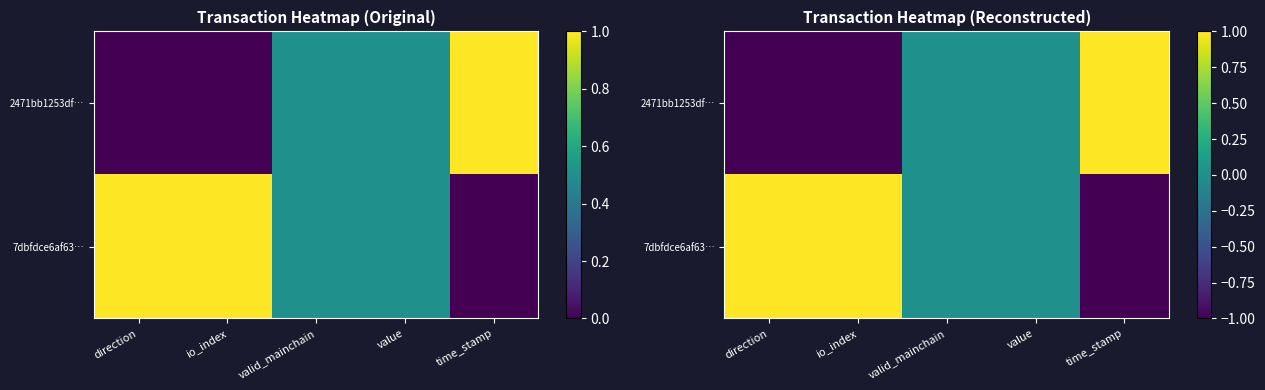

The value of 7dbfdce6af63… at valid_mainchain is 0. True or false?

True